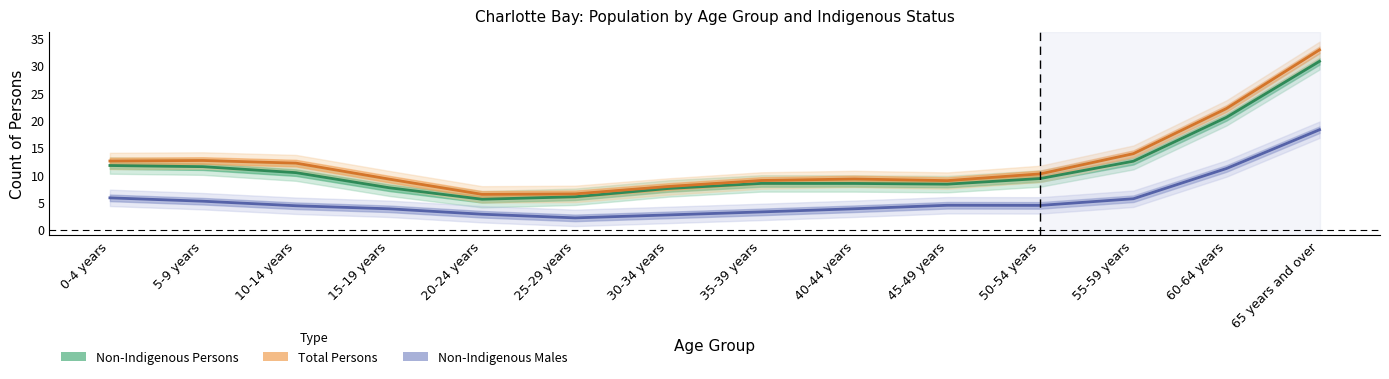

Where is Non-Indigenous Males nearest to the value 10?

60-64 years